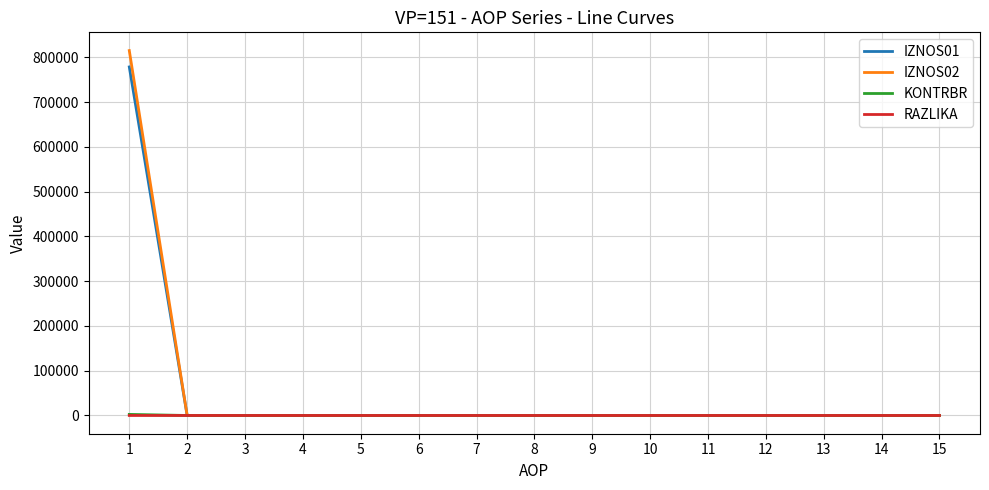

Which series has the largest range (max minus min)?

IZNOS02